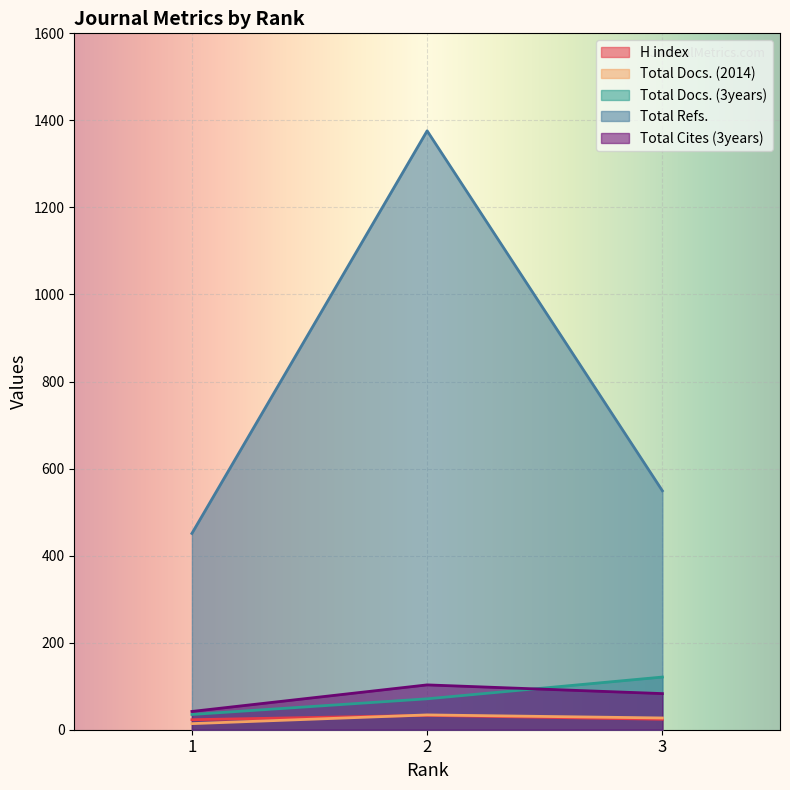

What is the difference between the Total Docs. (3years) values at 2 and 1?

36